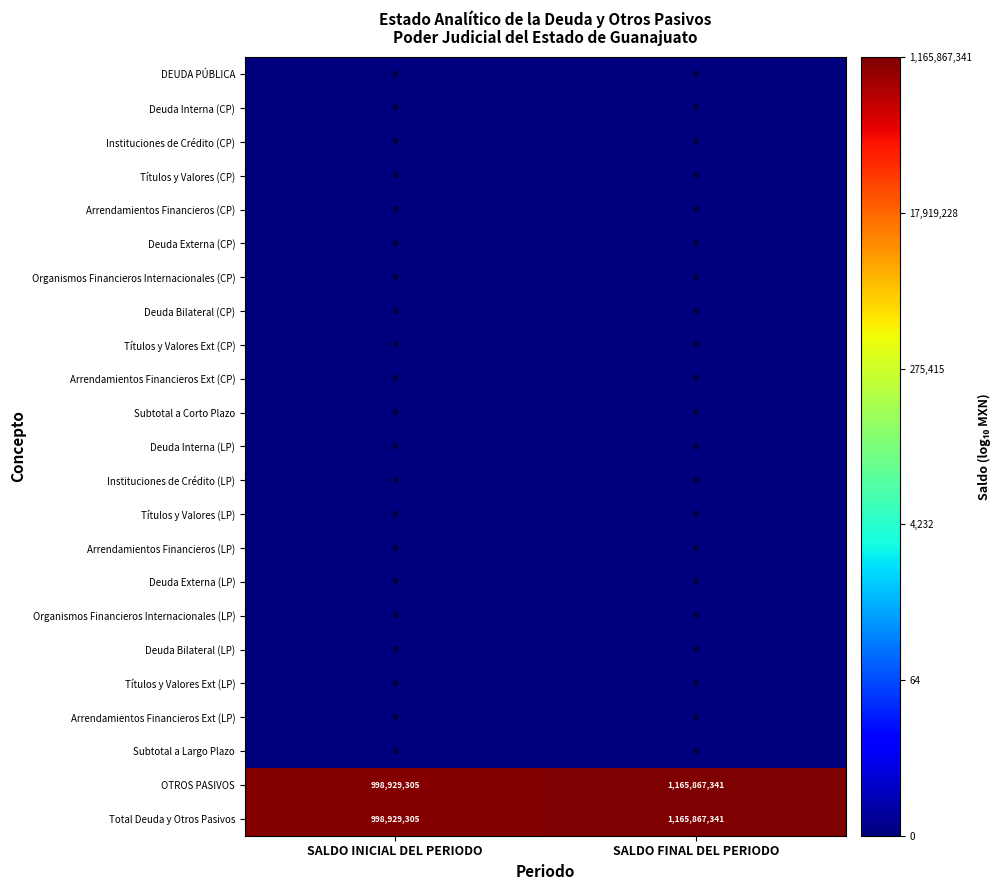

Is it true that Subtotal a Largo Plazo equals 0 at SALDO INICIAL DEL PERIODO?

True